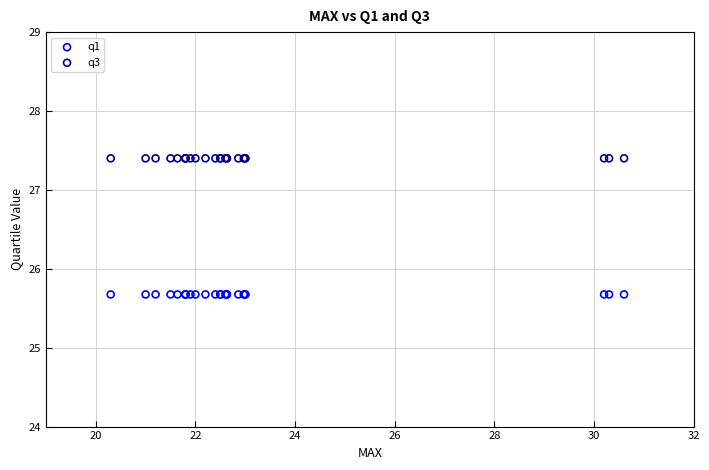

Which series reaches the minimum Y coordinate?

q1